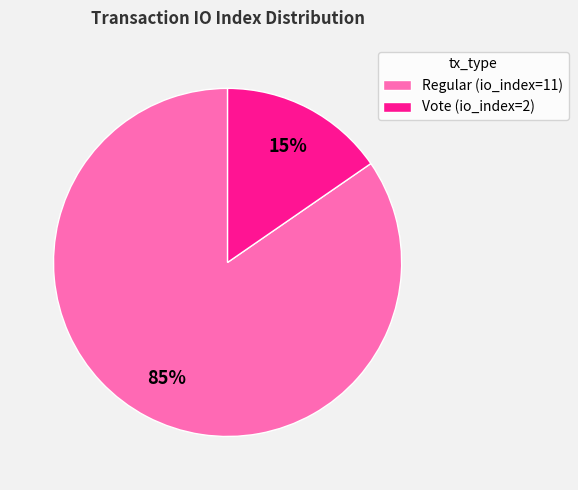

What is the smallest slice in the pie chart?

Vote